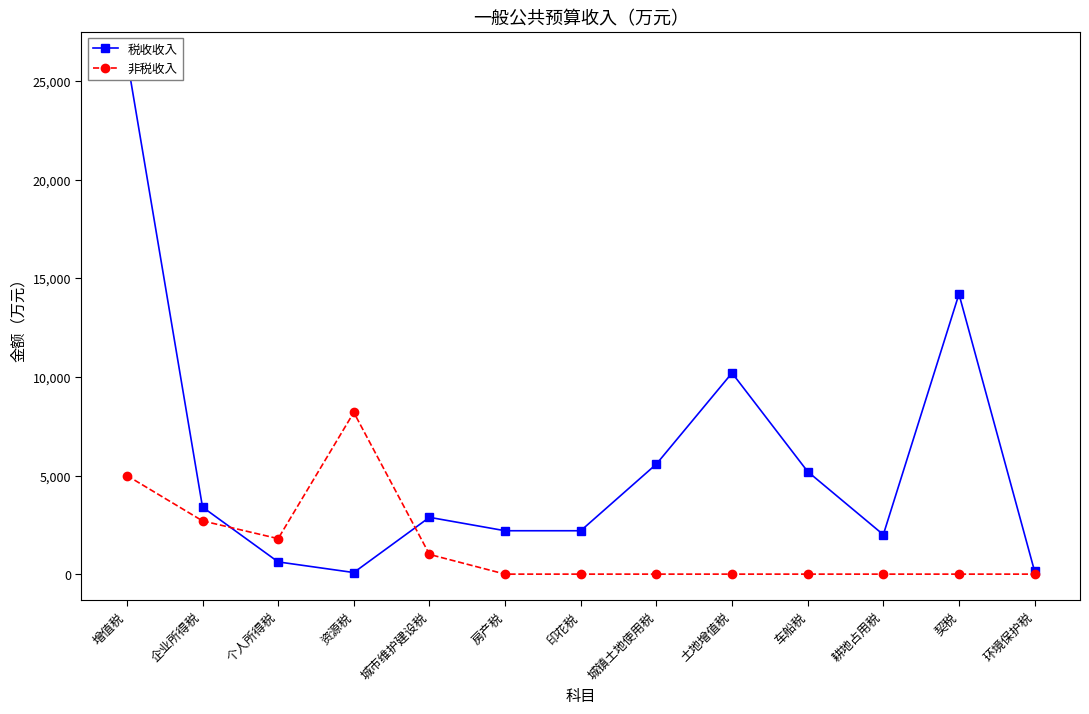

Which has a higher value, 资源税 or 企业所得税?

企业所得税